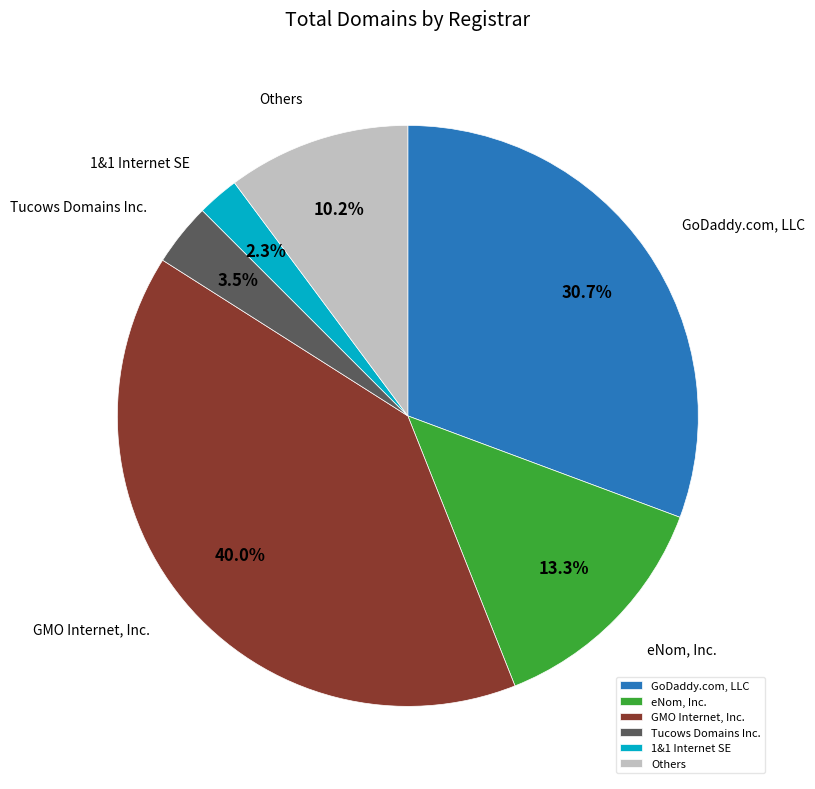

To the nearest percent, what is the average slice percentage?

17%